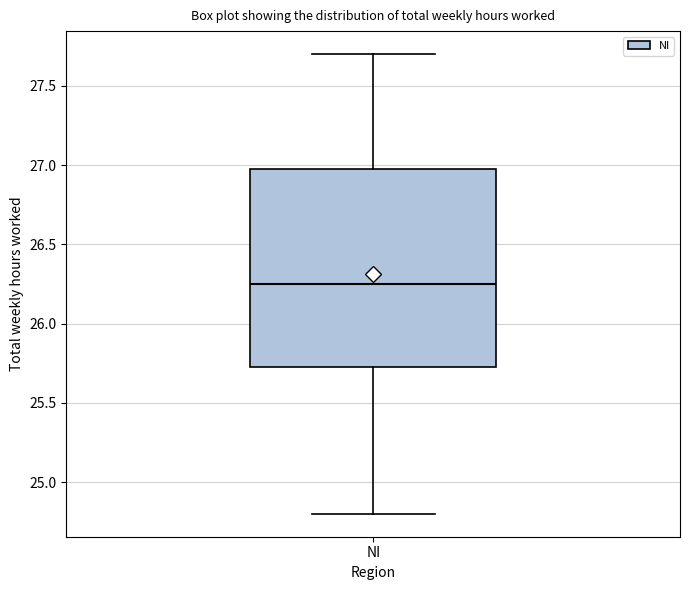

Read this box plot against the y-axis: the position of the median line, the range covered by the box, and the ends of both whiskers. The values are not printed on the chart, so give them approximately, as read against the axis.

median 26.25, box 25.75 to 27.00, whiskers 24.80 to 27.70